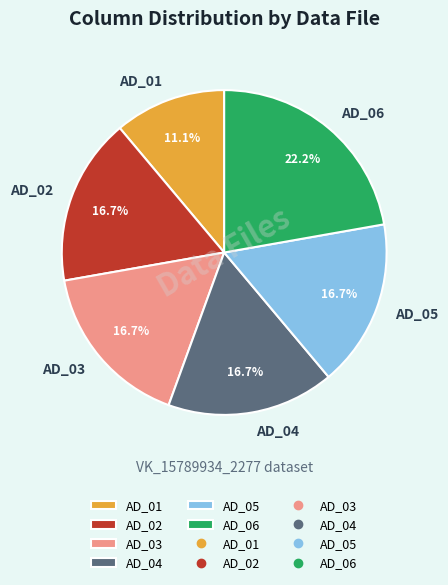

How many segments does this pie chart have?

6